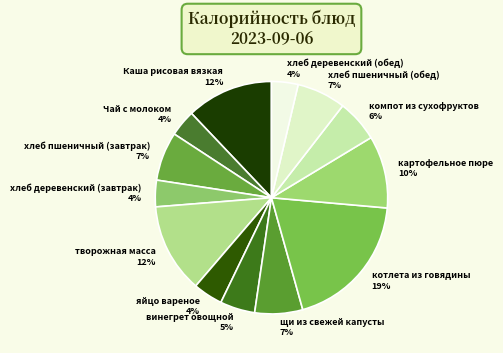

Is it true that творожная масса is 12% of the pie?

True